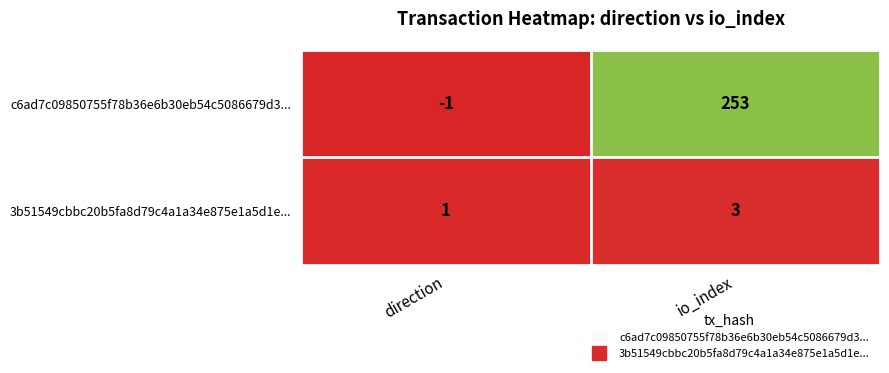

Rank the series by their maximum value, from lowest to highest.

3b51549cbbc20b5fa8d79c4a1a34e875e1a5d1e..., c6ad7c09850755f78b36e6b30eb54c5086679d3...